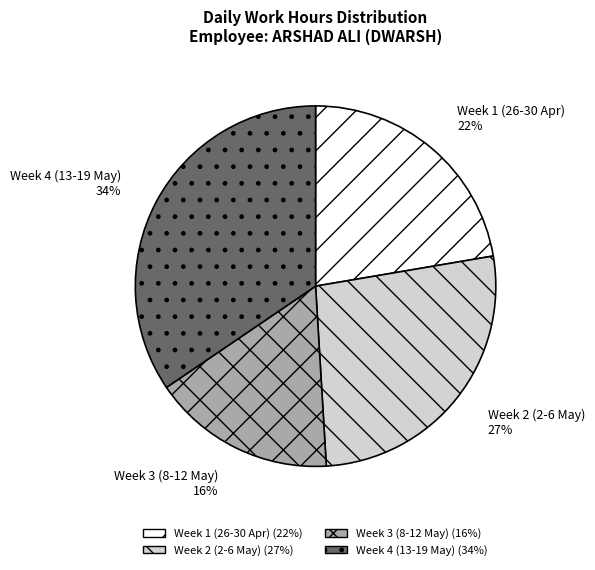

Is there a majority slice in this chart?

No